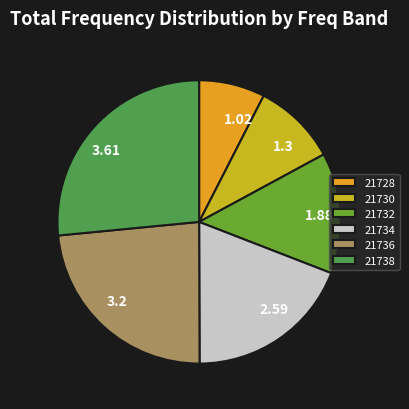

Between 2.59 and 3.2, which is larger?

3.2